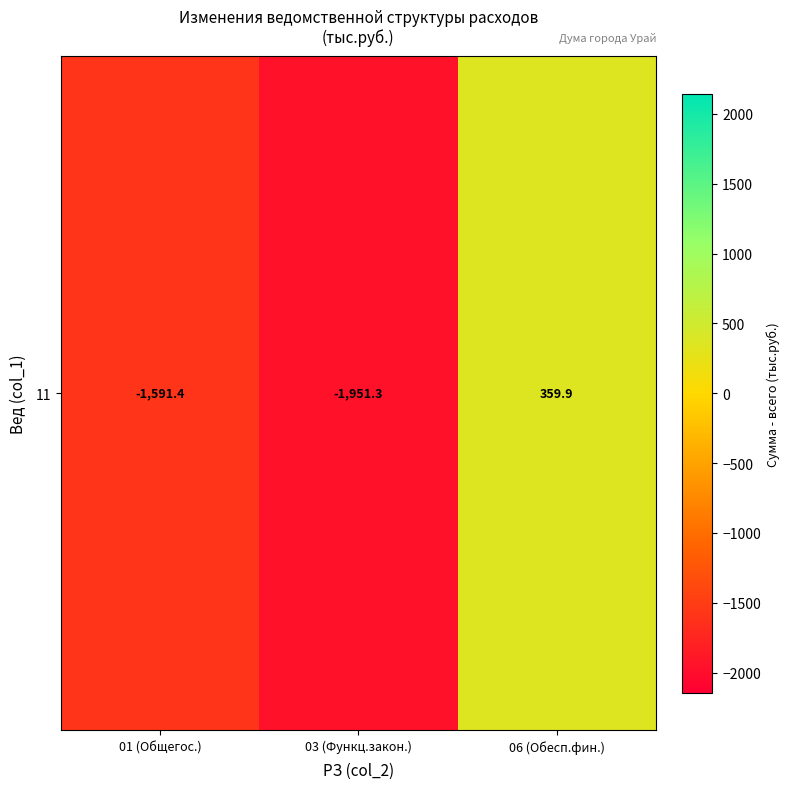

Which category has the highest value across all series?

06 (Обесп.фин.)